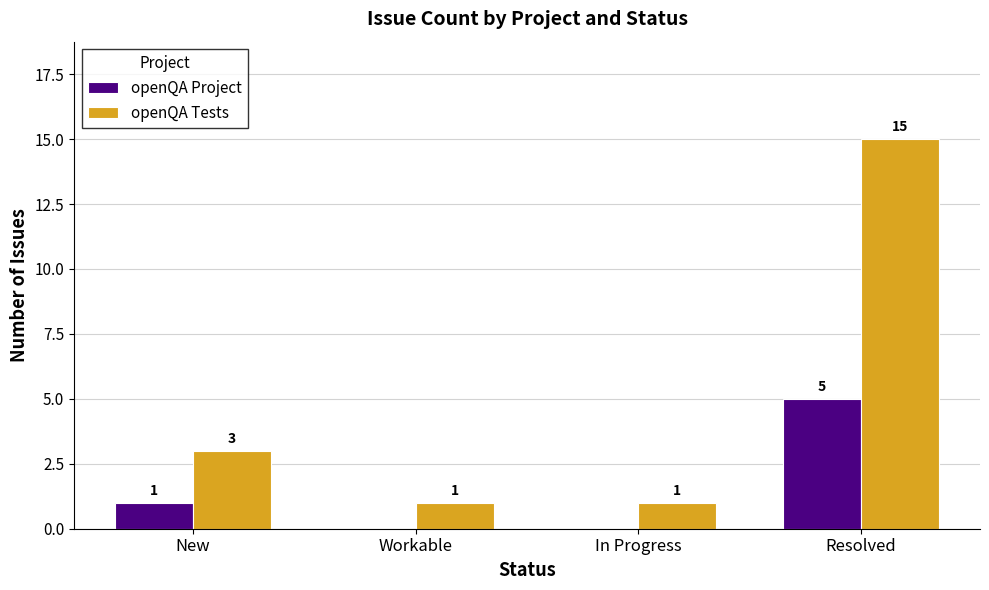

What is the sum of all openQA Project values?

6